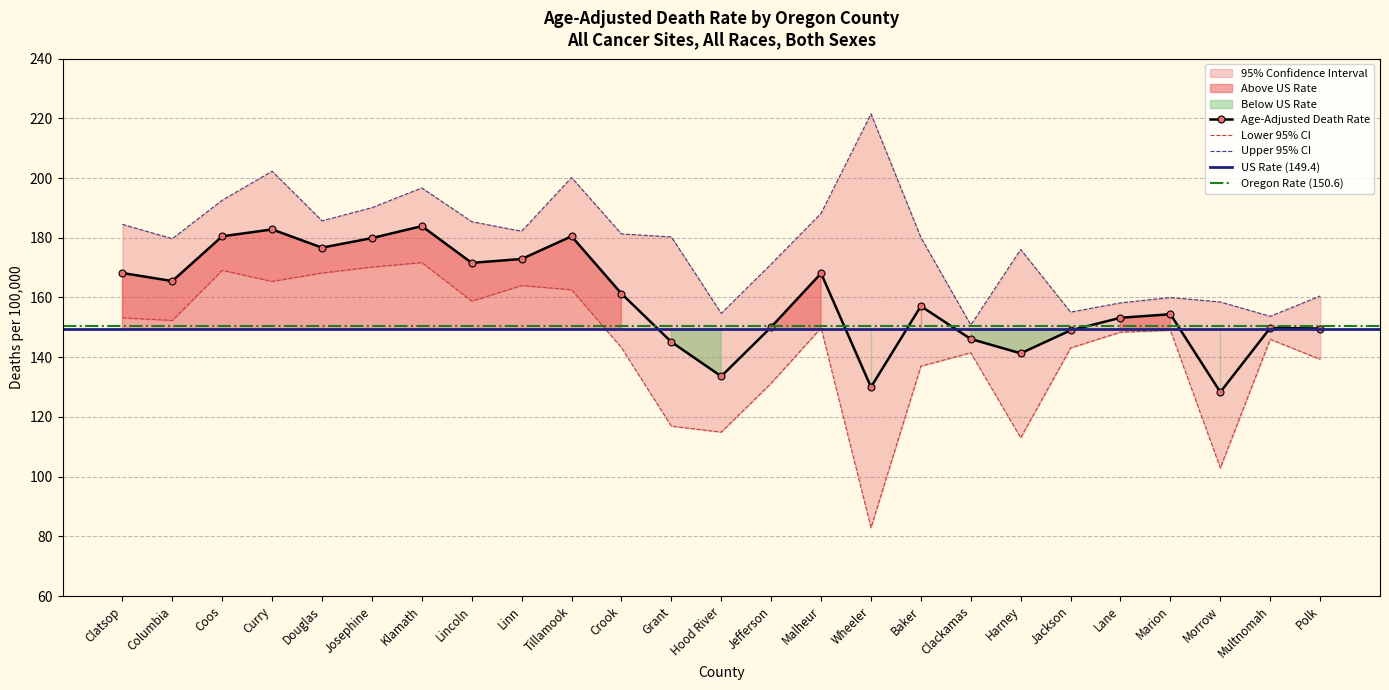

How many interior local peaks does the Lower 95% CI series have?

7